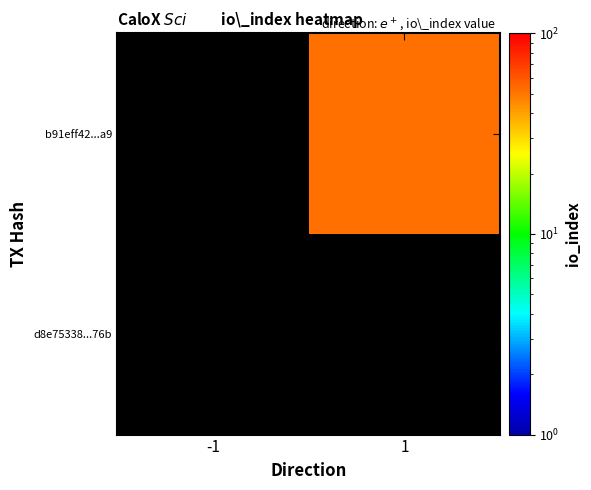

The value of d8e75338...76b at -1 is 0.0. True or false?

True